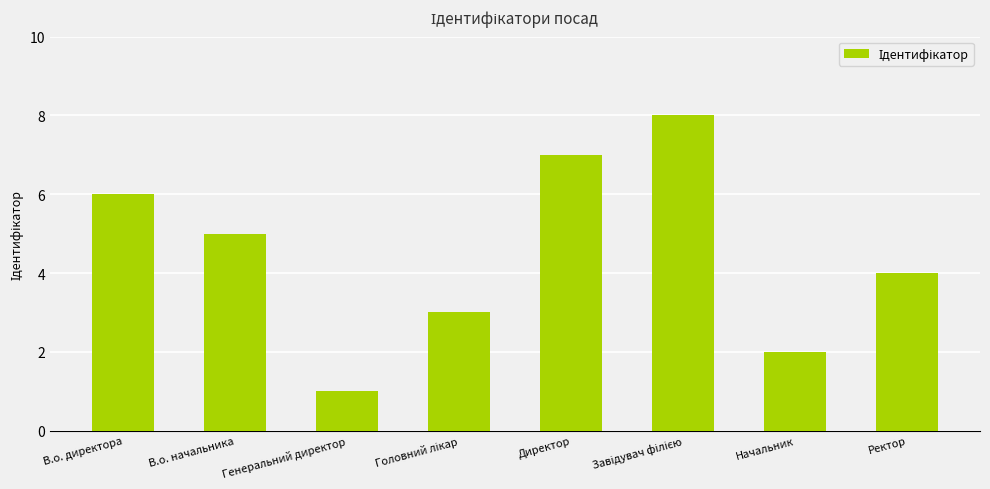

The value at Директор is 10. True or false?

False